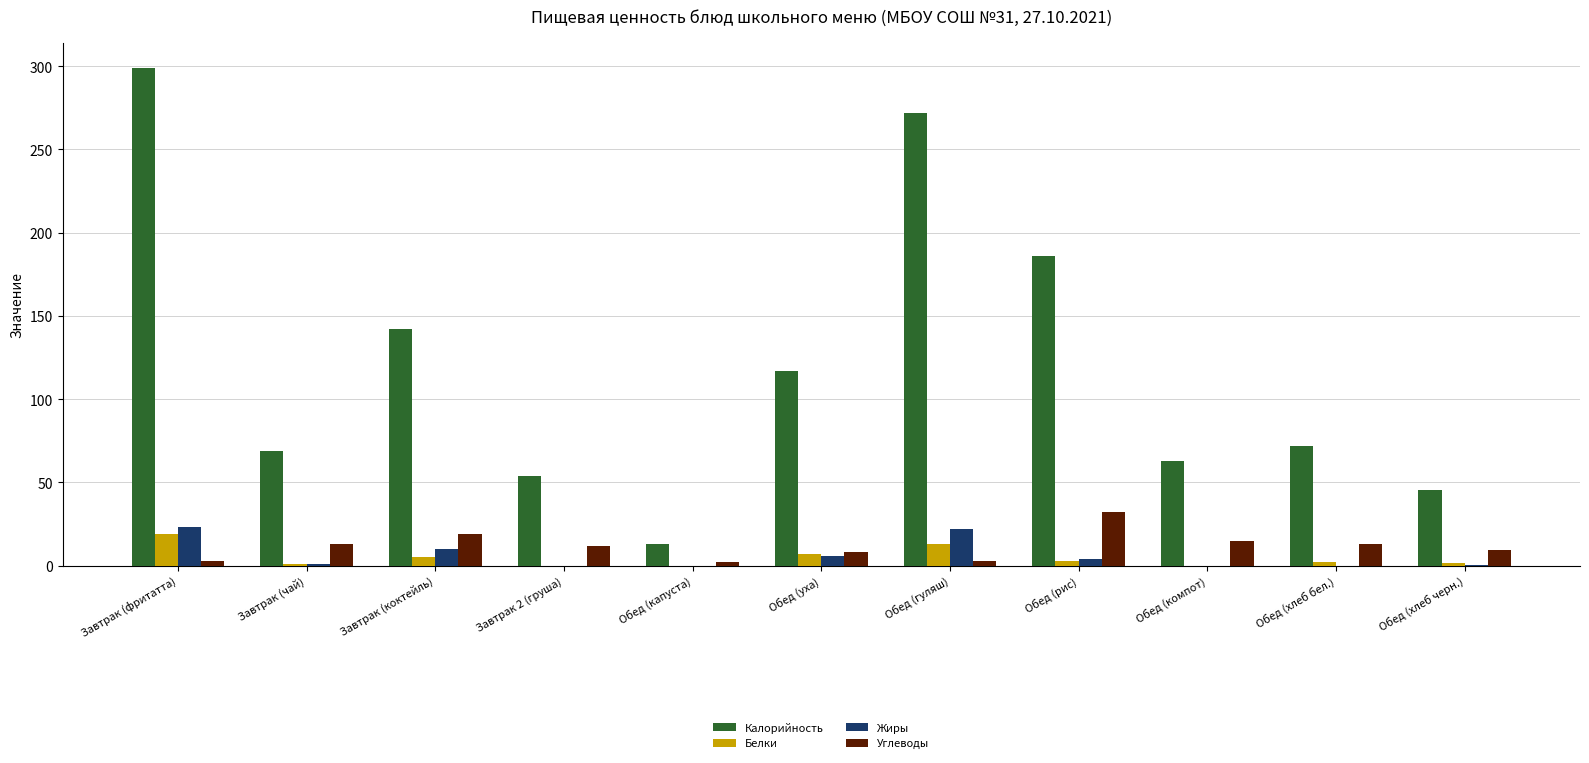

At which category is the sum across all series the highest?

Завтрак (фритатта)